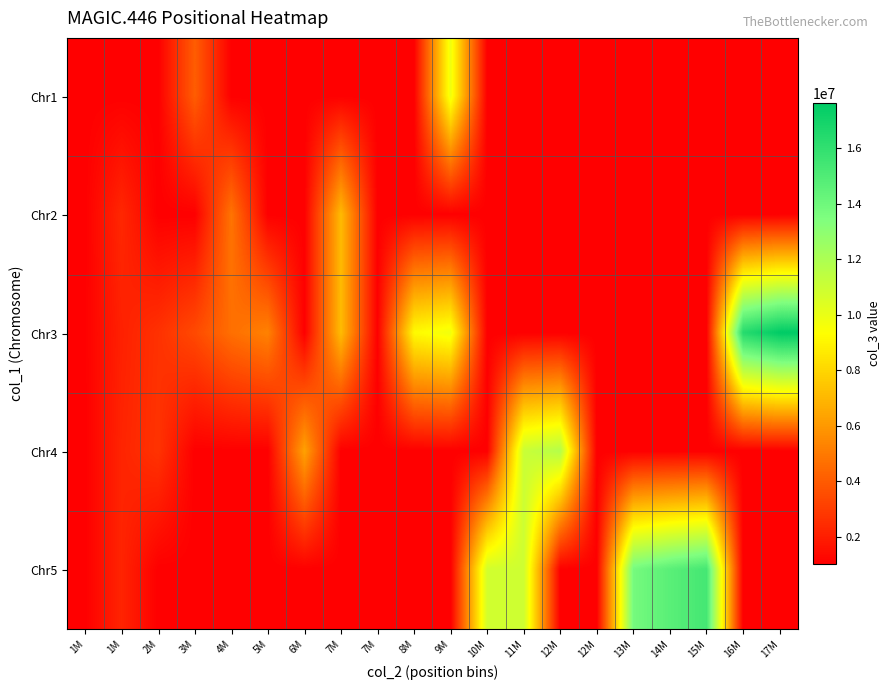

At how many categories does at least one series exceed 7733749?

10